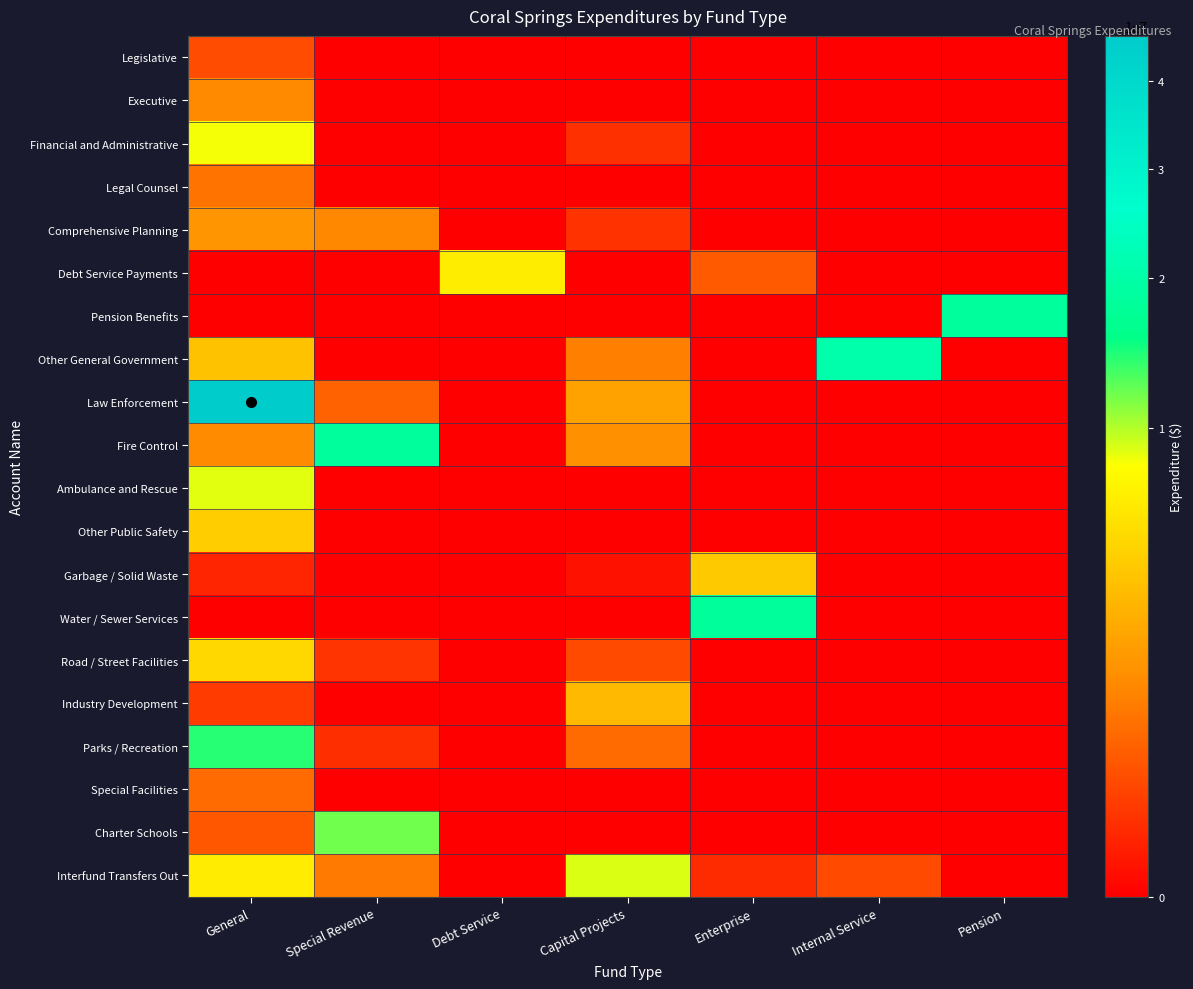

What is the greatest value displayed?

45691746